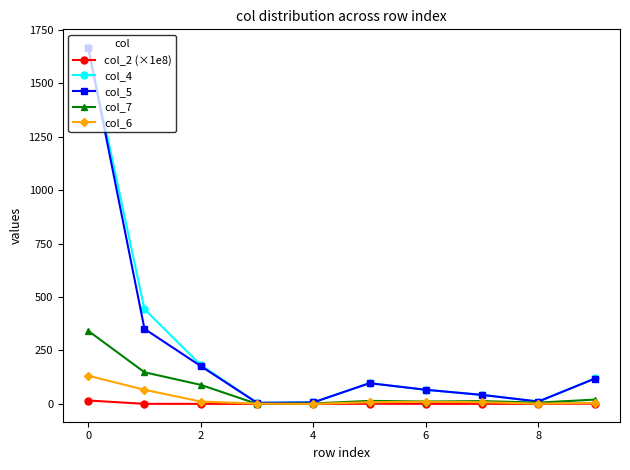

Which series has the largest range (max minus min)?

col_4